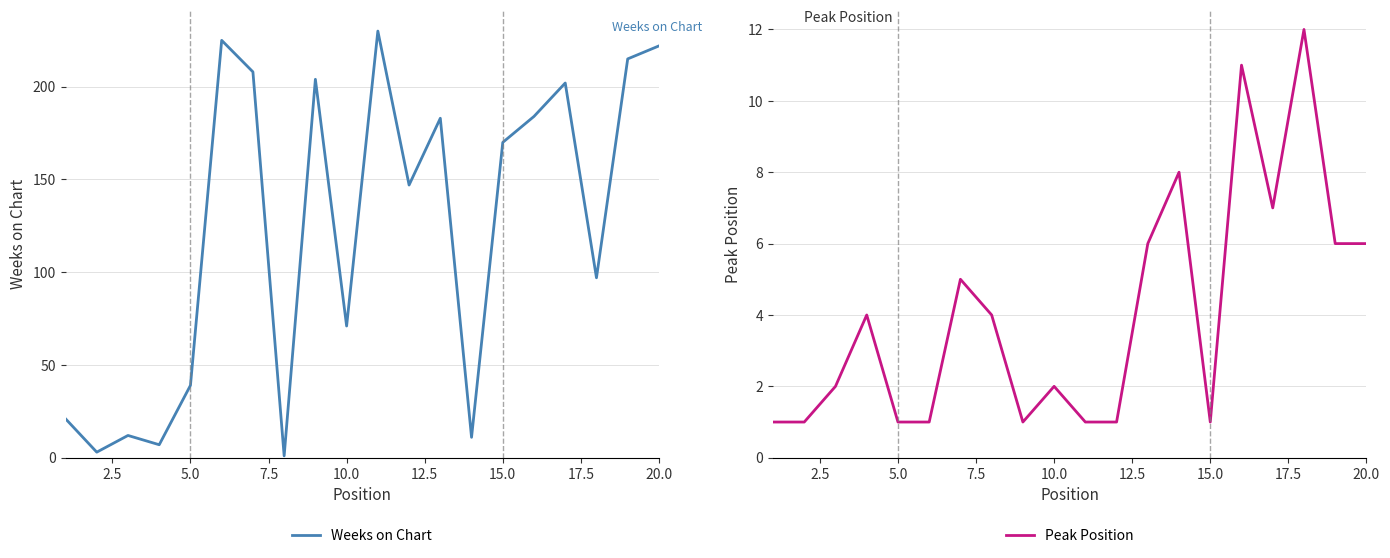

Reading left to right, extract all data points from this chart.

Weeks on Chart: 21	3	12	7	39	225	208	1	204	71	230	147	183	11	170	184	202	97	215	222
Peak Position: 1	1	2	4	1	1	5	4	1	2	1	1	6	8	1	11	7	12	6	6